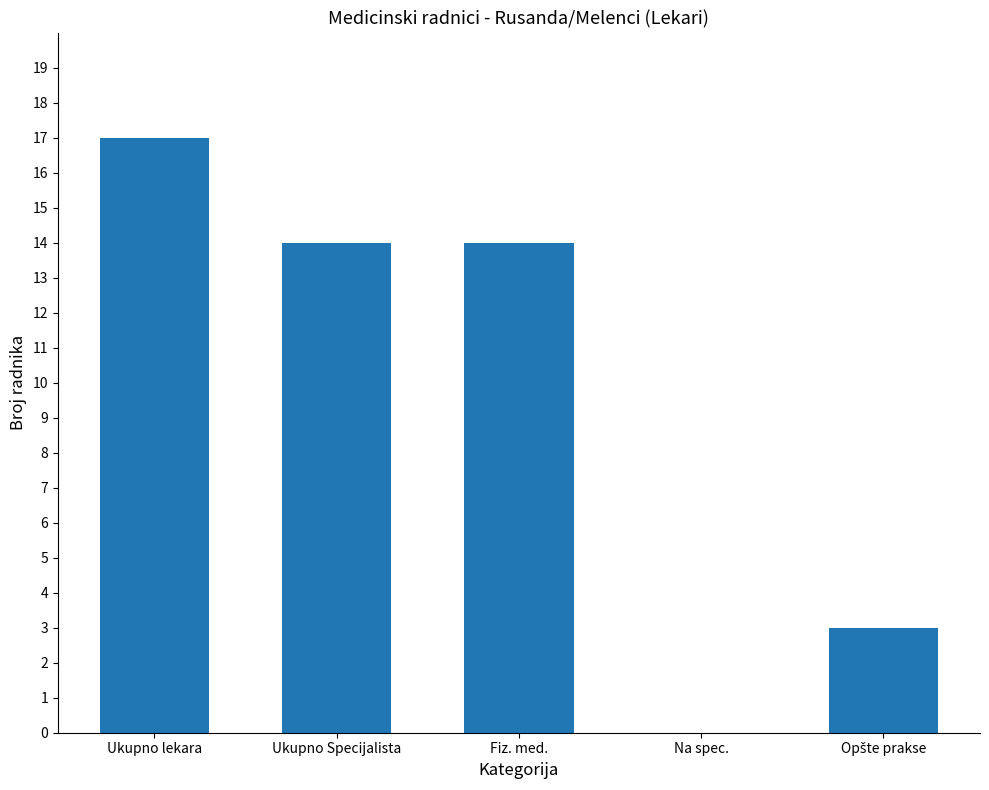

What is the sum of the values at Ukupno Specijalista and Ukupno lekara?

31